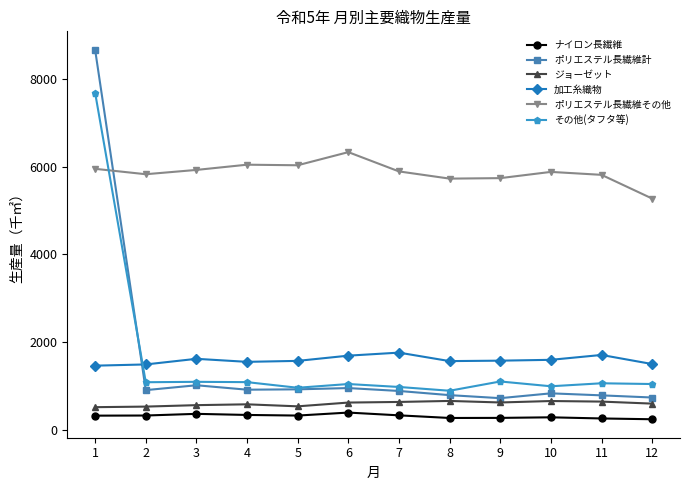

True or false: 加工糸織物 and ポリエステル長繊維その他 cross at least once.

False